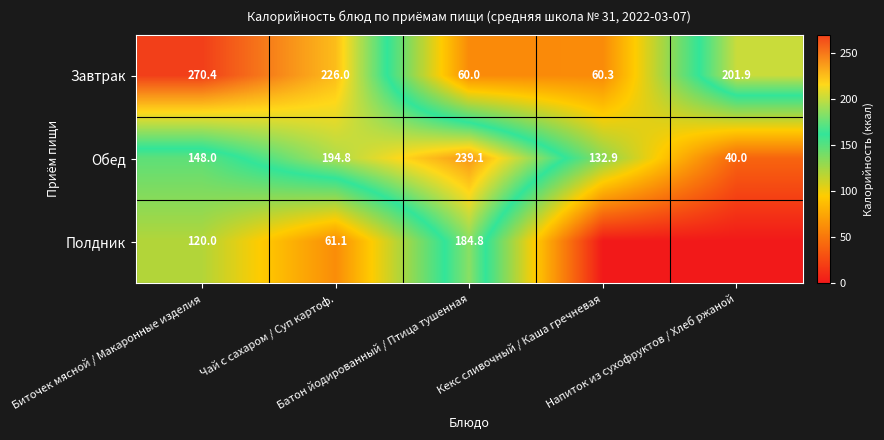

What is the sum of all Обед values?

754.8